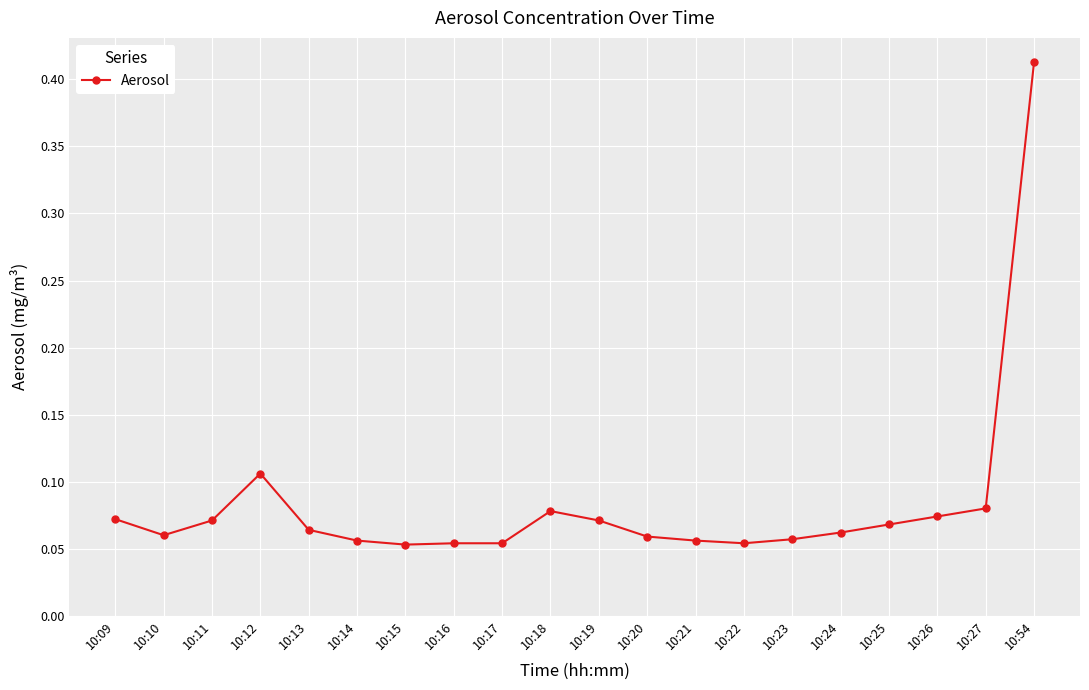

Where is the first local minimum?

10:10